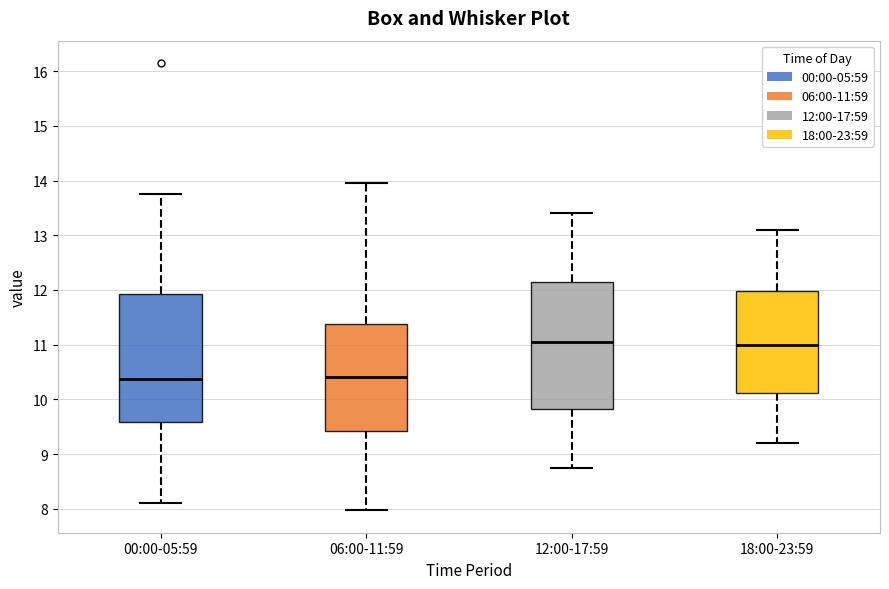

Reading left to right, transcribe this box plot: for each box, give where its median line is, the range the box spans, and where its two whiskers end, as read against the y-axis. The values are not printed on the chart, so give them approximately, as read against the axis.

00:00-05:59: median 10.4, box 9.6 to 11.9, whiskers 8.1 to 13.8
06:00-11:59: median 10.4, box 9.4 to 11.4, whiskers 8.0 to 14.0
12:00-17:59: median 11.1, box 9.8 to 12.2, whiskers 8.8 to 13.4
18:00-23:59: median 11.0, box 10.1 to 12.0, whiskers 9.2 to 13.1